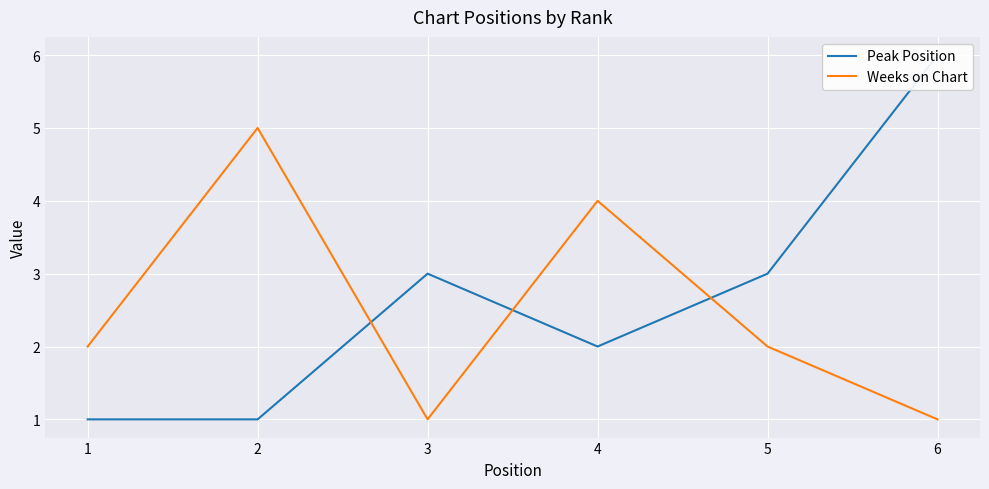

What is the value of the Weeks on Chart point at the 6th from the left?

1